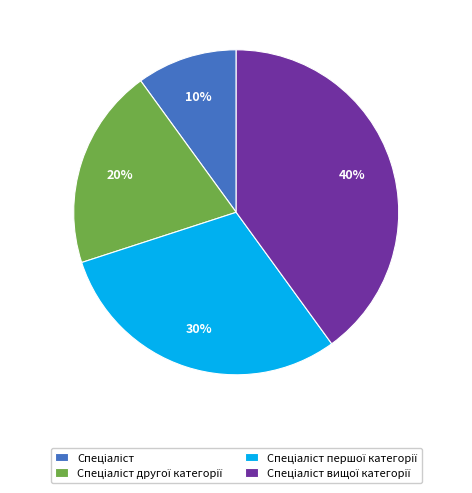

To the nearest percent, what is the average slice percentage?

25%